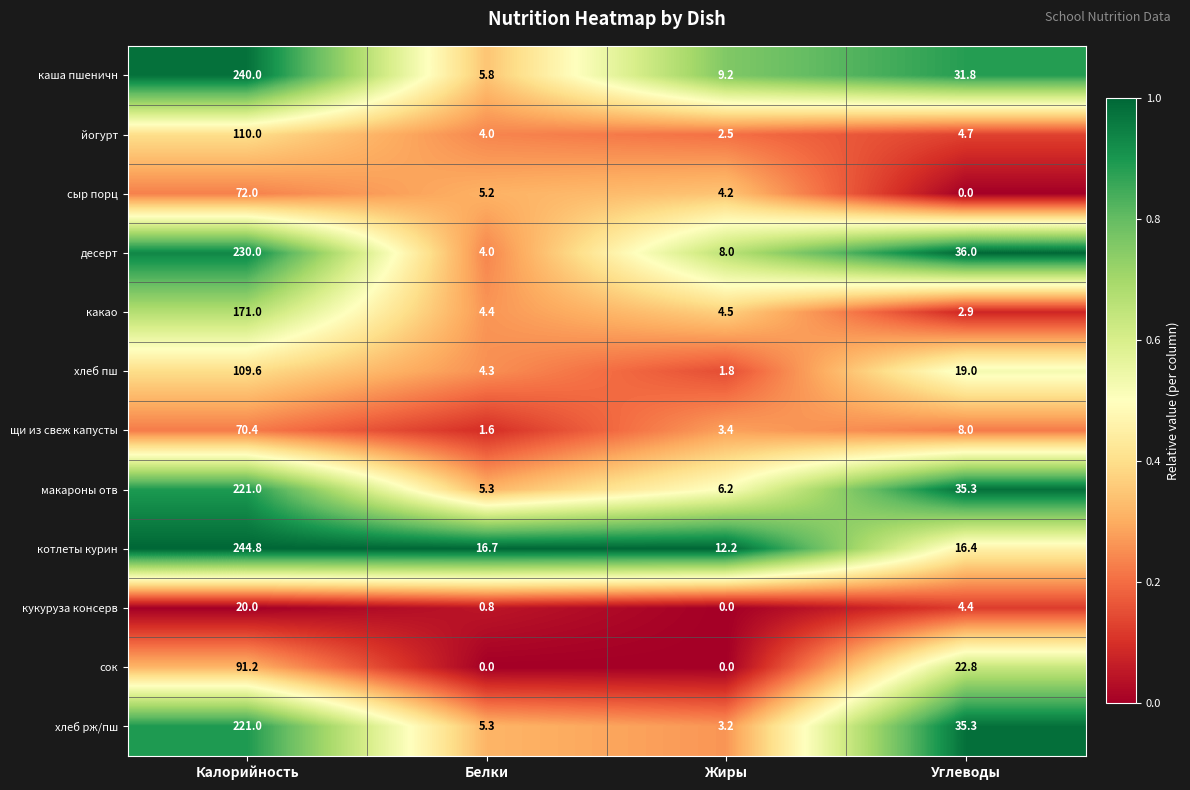

Which series has the widest spread of values?

каша пшеничн